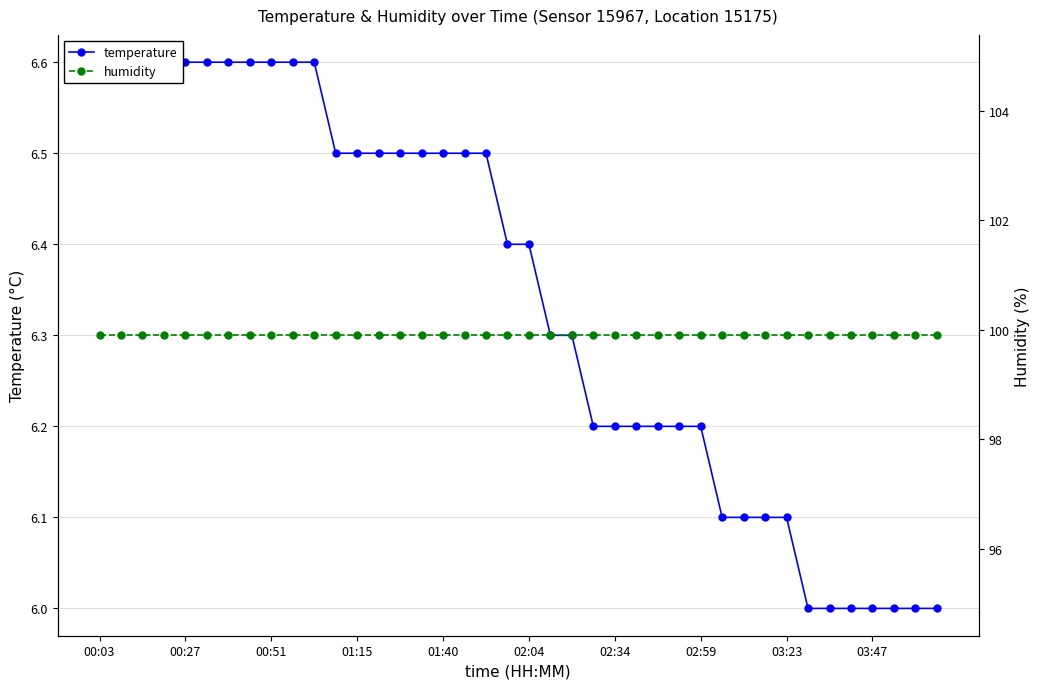

True or false: temperature has more than 1 points higher than both neighbors.

False